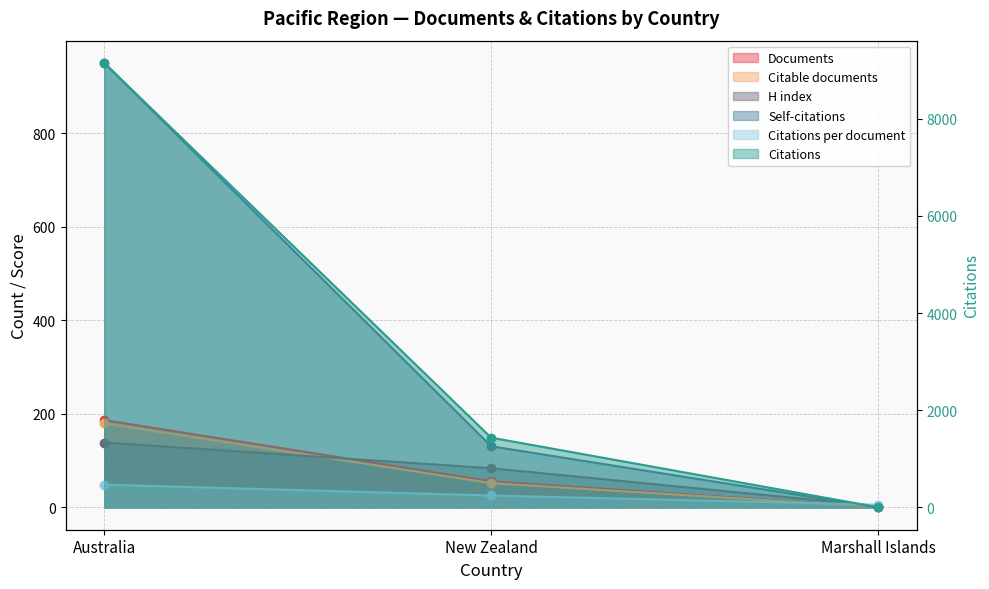

Reading right to left, transcribe all the data shown in this chart.

Documents: Marshall Islands=1.0	New Zealand=56.0	Australia=187.0
Citable documents: Marshall Islands=1.0	New Zealand=52.0	Australia=180.0
Citations: Marshall Islands=6.0	New Zealand=1437.0	Australia=9148.0
Self-citations: Marshall Islands=0.0	New Zealand=131.0	Australia=951.0
Citations per document: Marshall Islands=6.0	New Zealand=25.7	Australia=48.9
H index: Marshall Islands=3.0	New Zealand=84.0	Australia=139.0